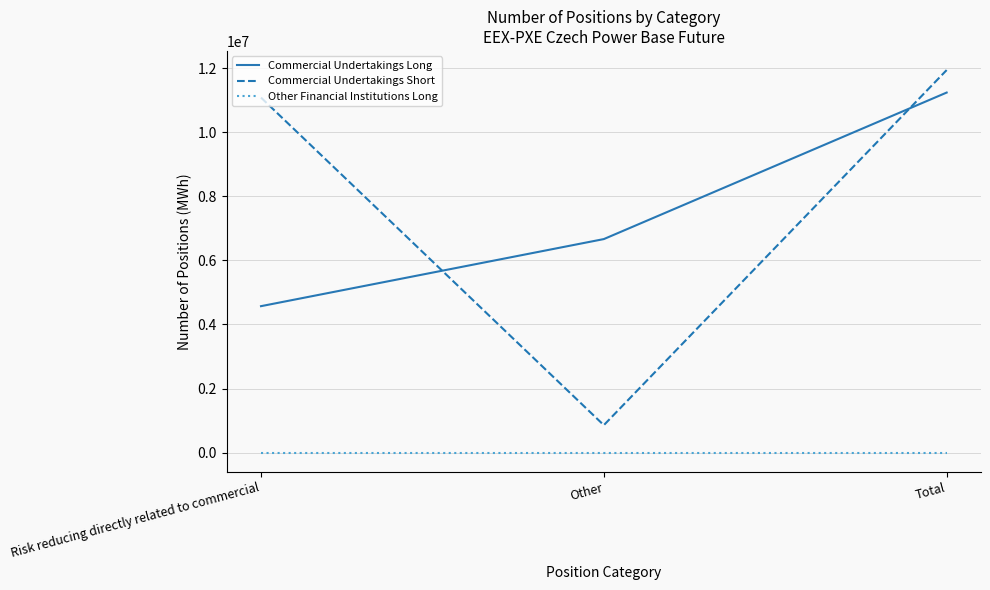

Reading right to left, transcribe all the data shown in this chart.

Commercial Undertakings Long: Total=11235754	Other=6664444	Risk reducing directly related to commercial=4571310
Commercial Undertakings Short: Total=11937756	Other=858833	Risk reducing directly related to commercial=11078923
Other Financial Institutions Long: Total=0	Other=0	Risk reducing directly related to commercial=0